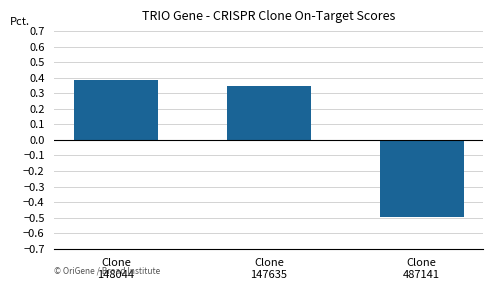

What is the change in value from Clone
147635 to Clone
487141?

-0.8